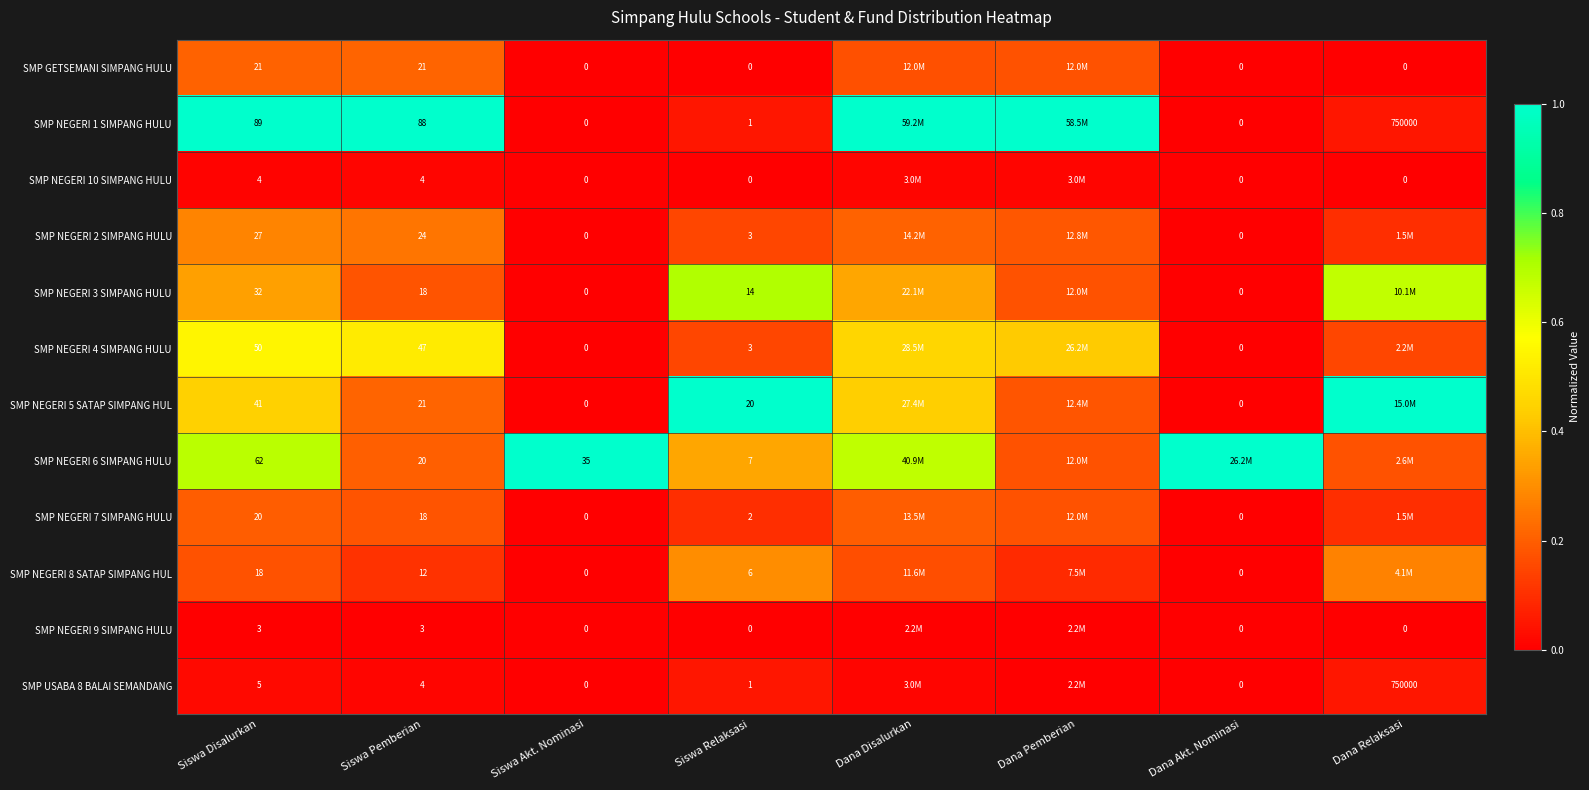

Is the value of SMP NEGERI 10 SIMPANG HULU at Siswa Relaksasi greater than the value of SMP NEGERI 1 SIMPANG HULU at Dana Relaksasi?

No